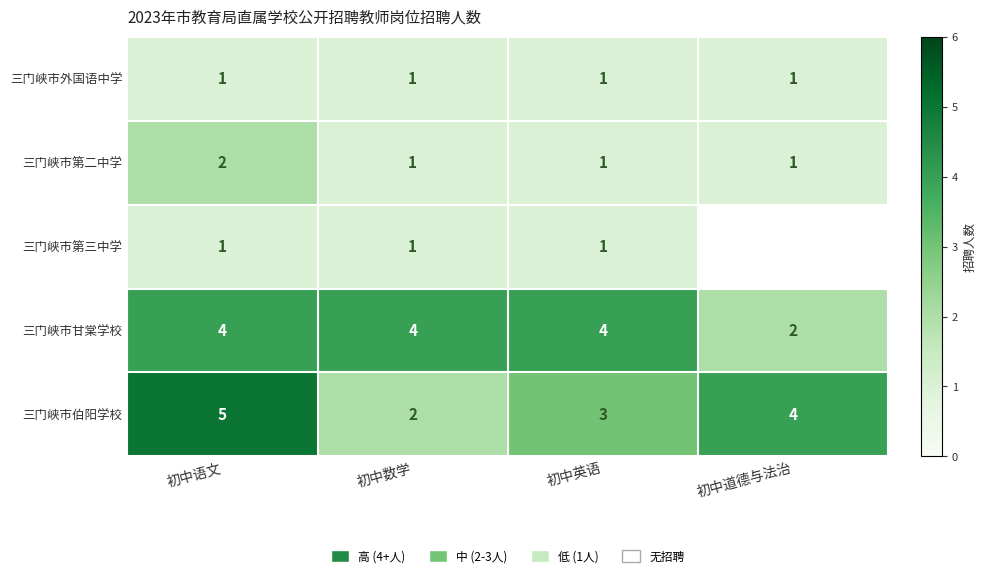

Count the number of categories in the chart.

4